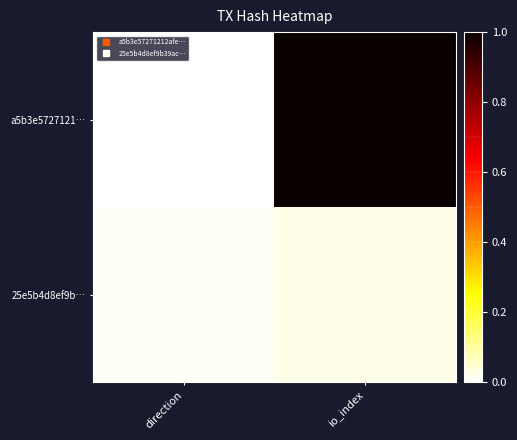

Which has a higher value, io_index or direction?

io_index